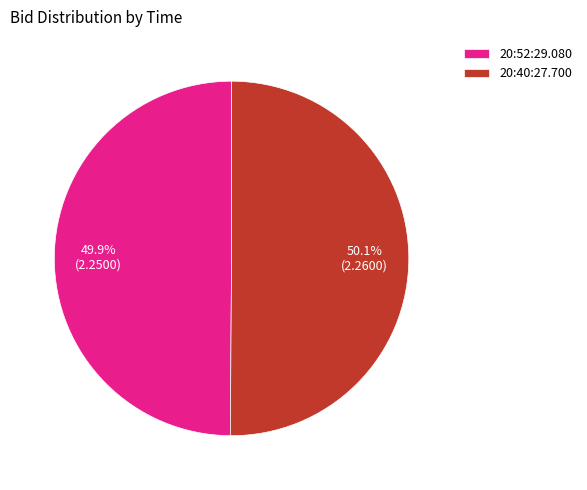

Approximately how many times larger is the value at 20:52:29.080 compared to 20:40:27.700?

1.0